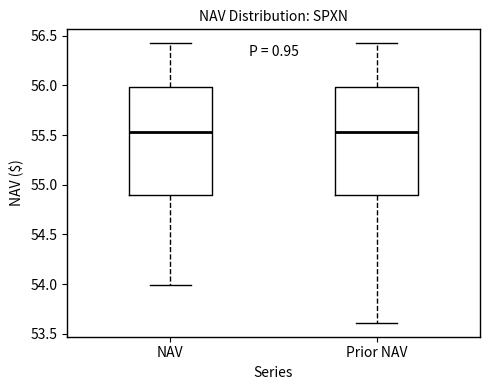

Reading left to right, transcribe this box plot: for each box, give where its median line is, the range the box spans, and where its two whiskers end, as read against the y-axis. The values are not printed on the chart, so give them approximately, as read against the axis.

NAV: median 55.55, box 54.90 to 56.00, whiskers 54.00 to 56.40
Prior NAV: median 55.55, box 54.90 to 56.00, whiskers 53.60 to 56.40